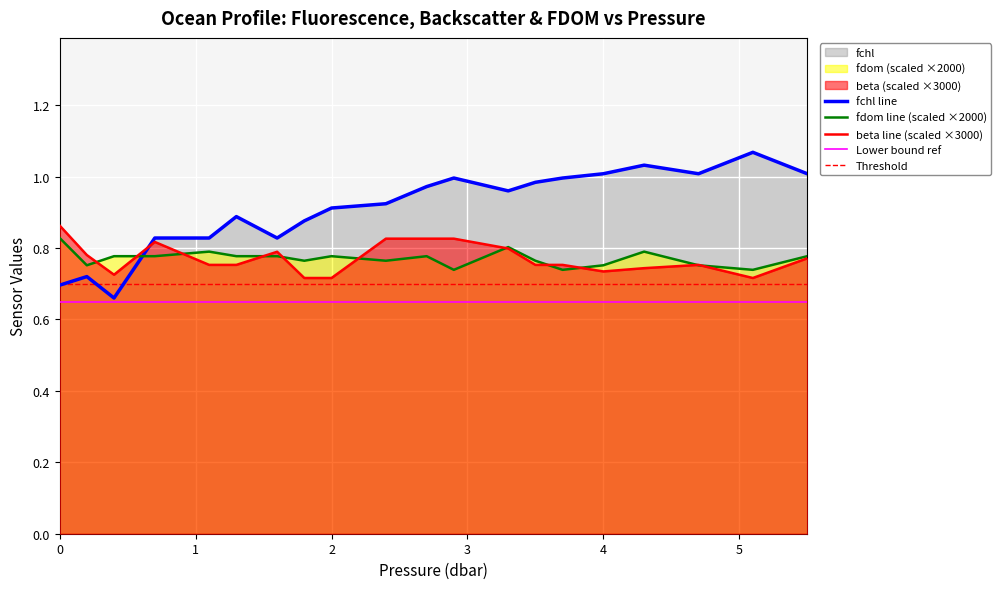

Which series ends up on top after the final intersection of fchl and fdom?

fchl